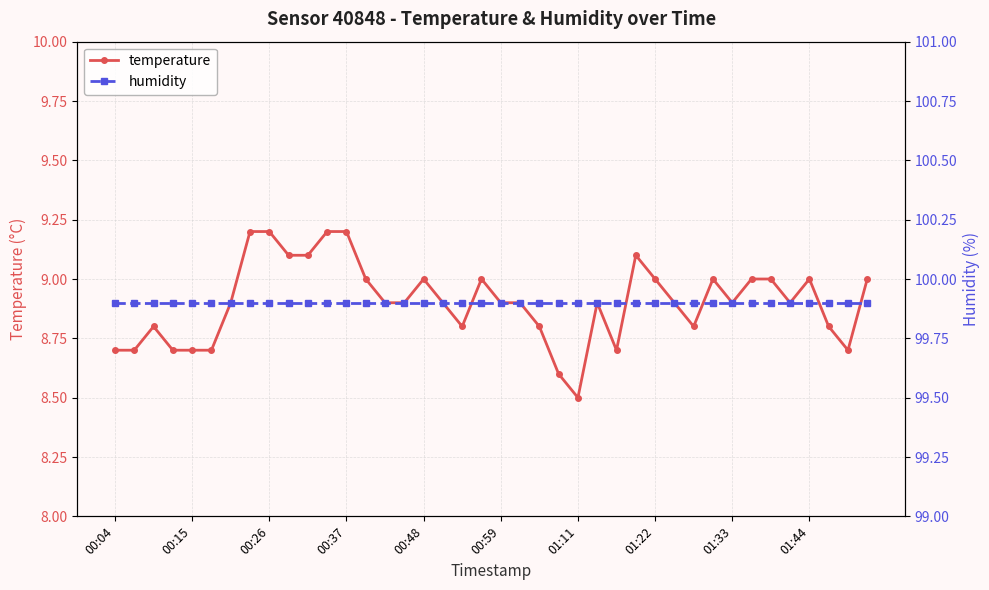

How many lines are shown in the chart?

2